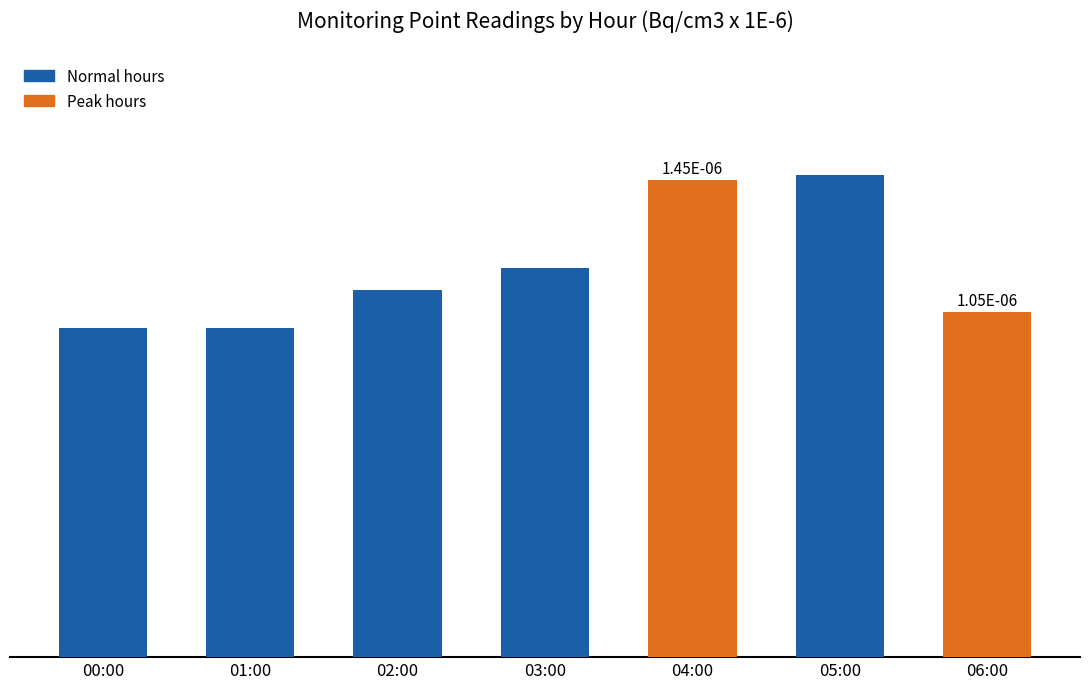

What is the minimum value shown in the chart?

1.0